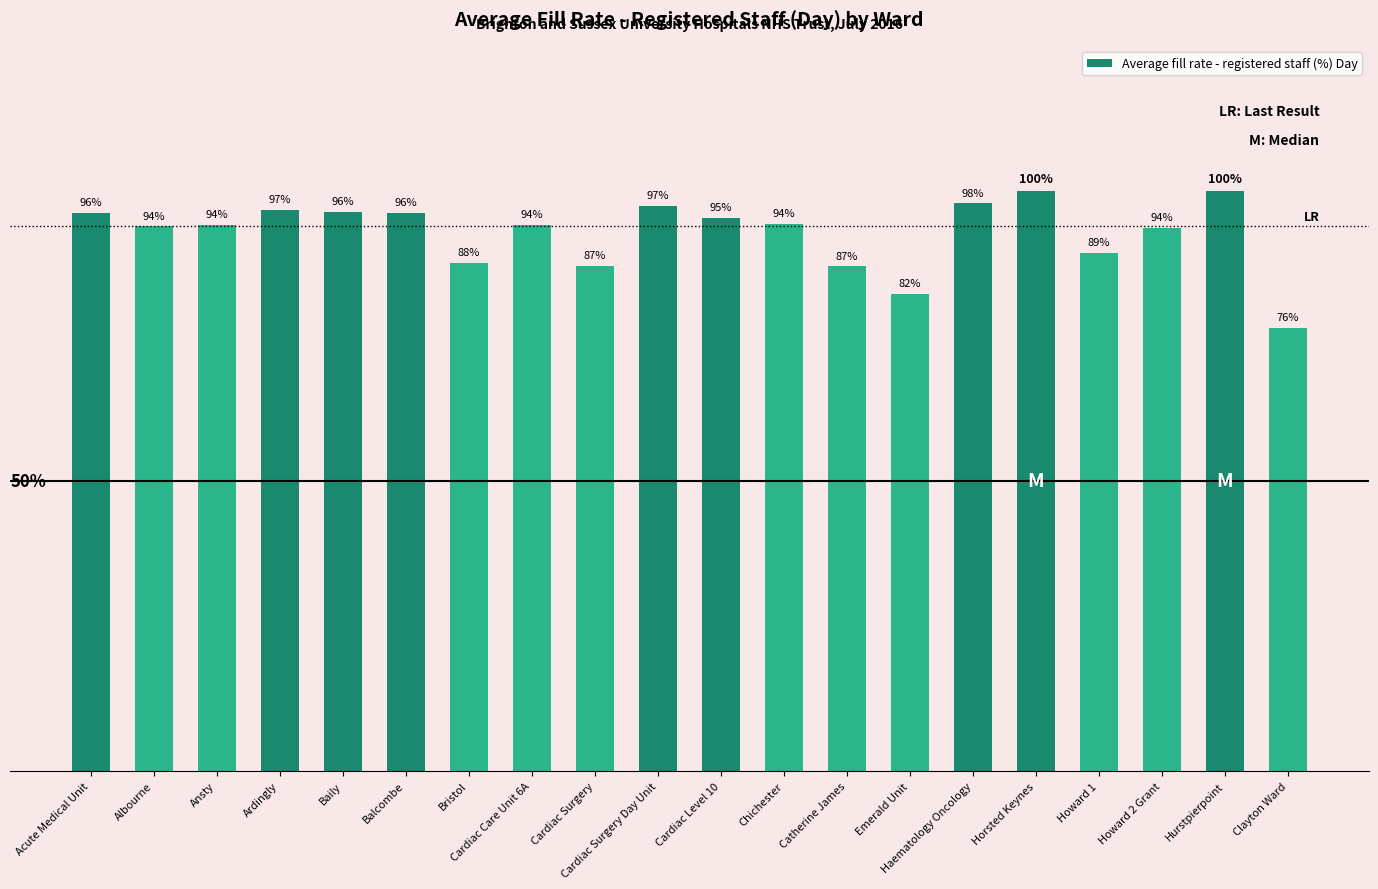

Are the bars horizontal?

No